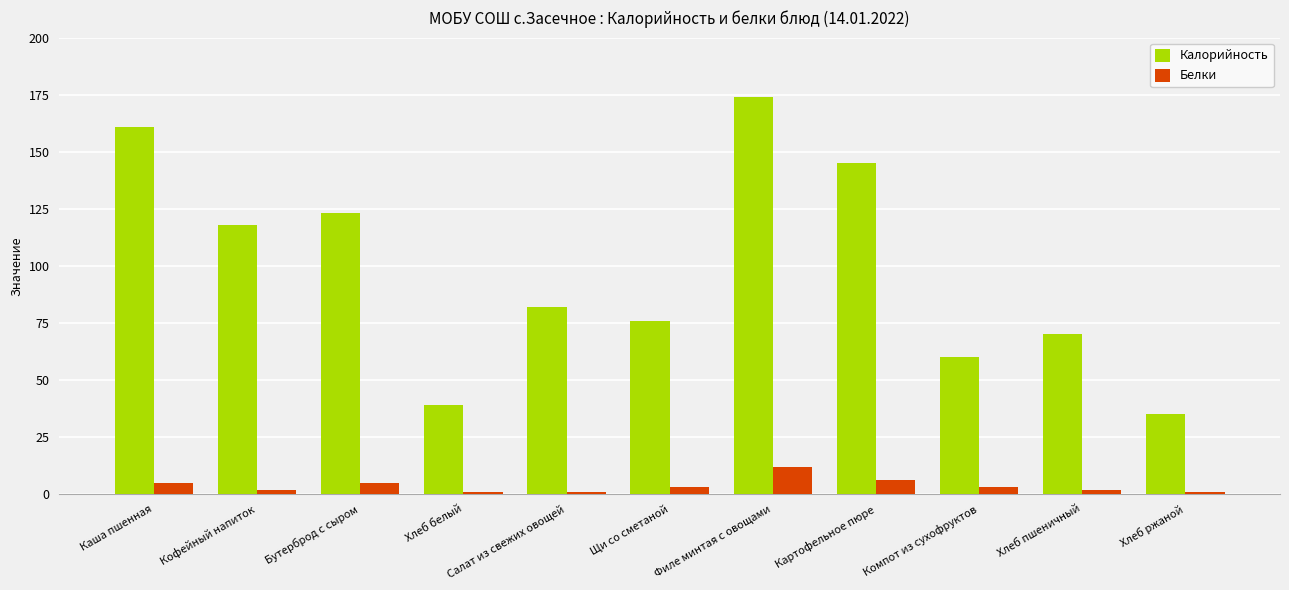

Is it true that Калорийность equals 118 at Кофейный напиток?

True